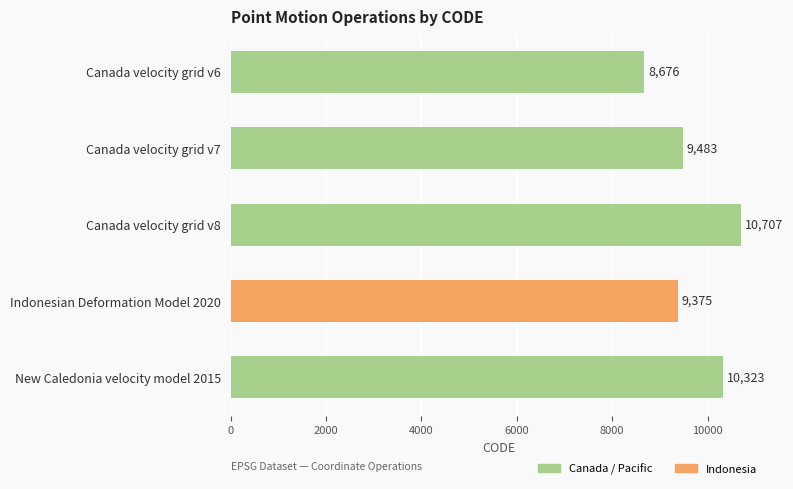

What is the ratio of the value at Canada velocity grid v7 to the value at Indonesian Deformation Model 2020?

1.0